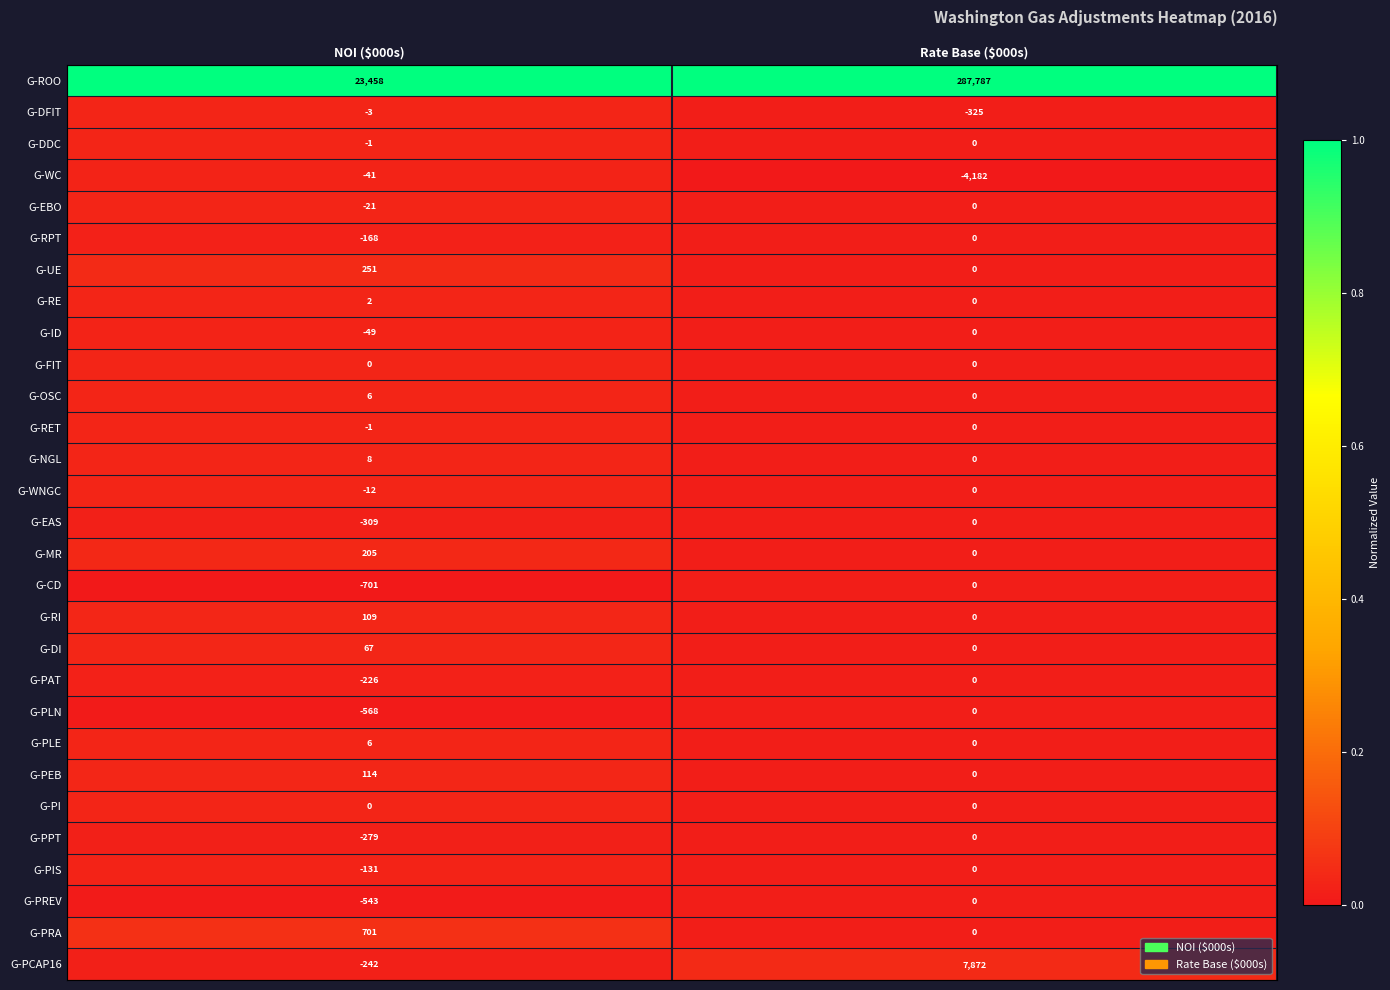

What is the highest value of the G-OSC series?

6